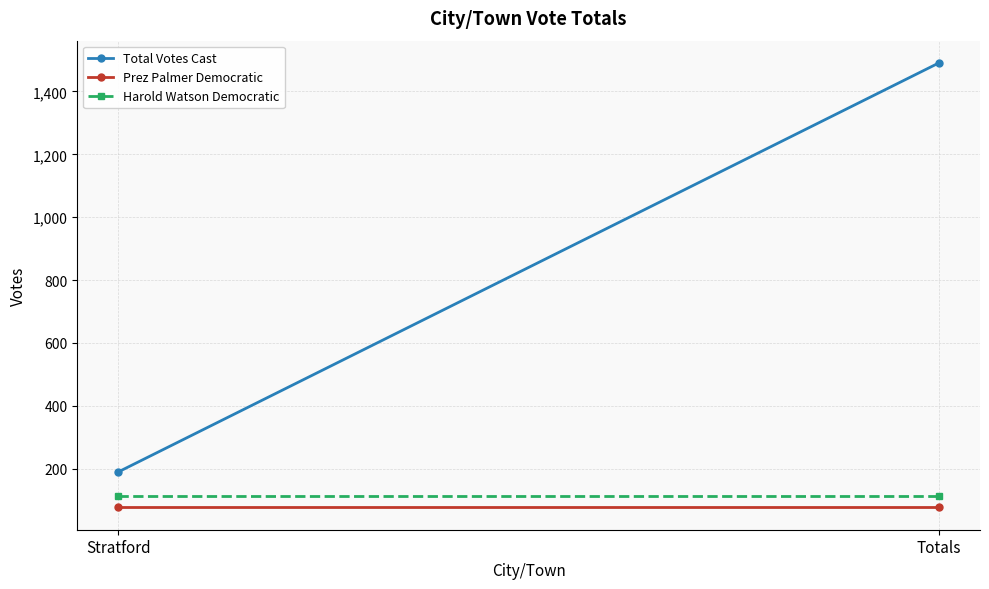

Reading left to right, extract all data points from this chart.

Total Votes Cast: 189	1491
Prez Palmer Democratic: 76	76
Harold Watson Democratic: 113	113